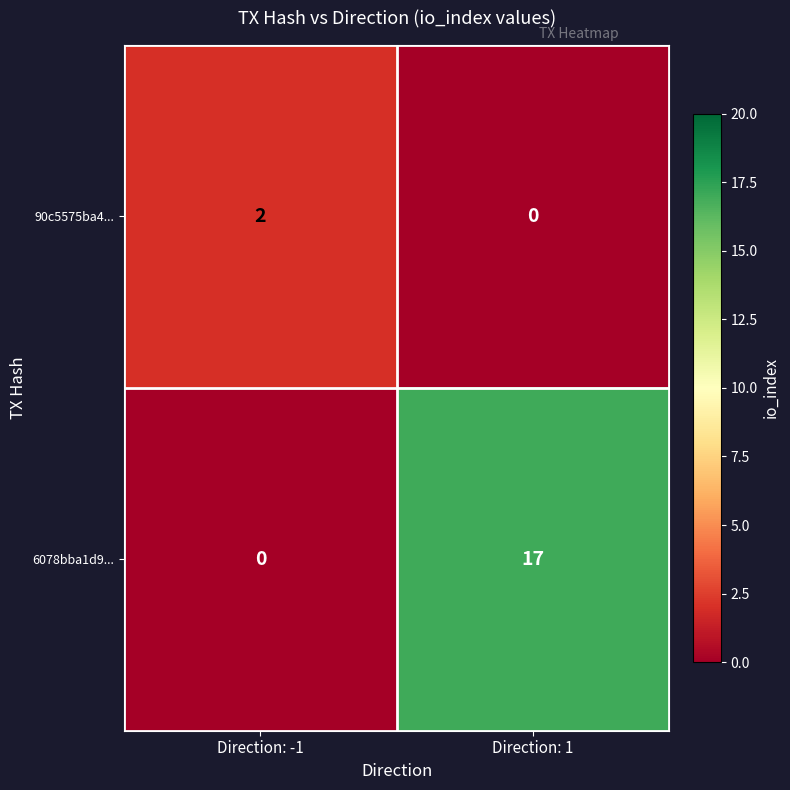

Which series has the largest total across all categories?

6078bba1d9...